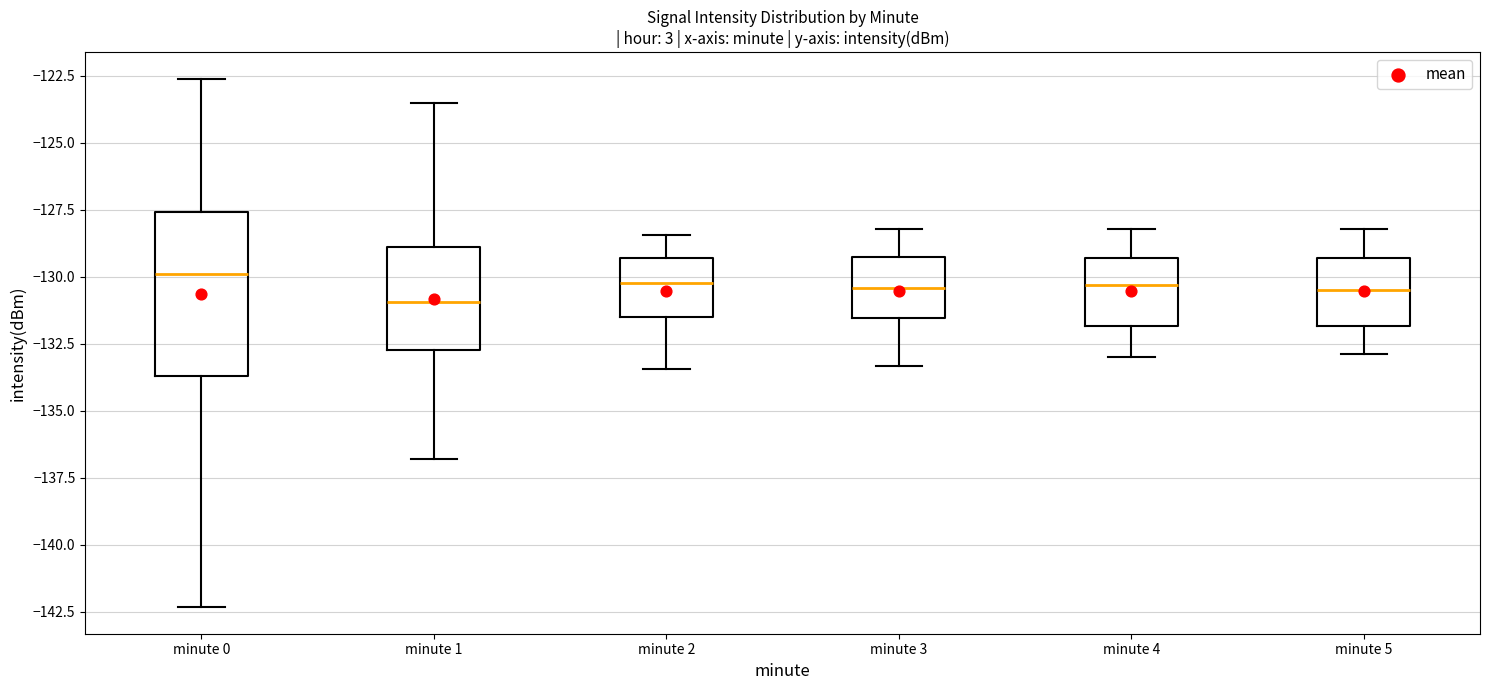

Where does the lower whisker of the box for minute 3 end on the y-axis? The values are not printed on the chart, so give them approximately, as read against the axis.

-133.5